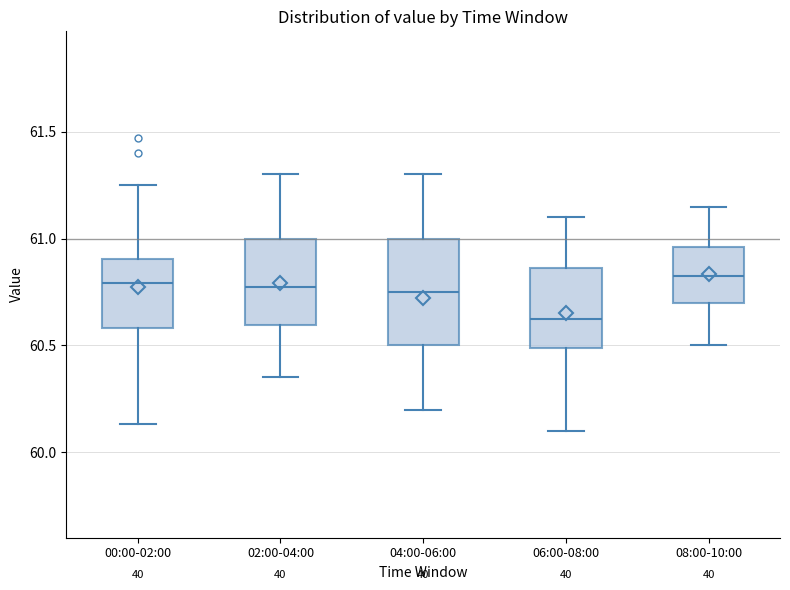

Which box is the tallest, from its lower edge to its upper edge?

04:00-06:00